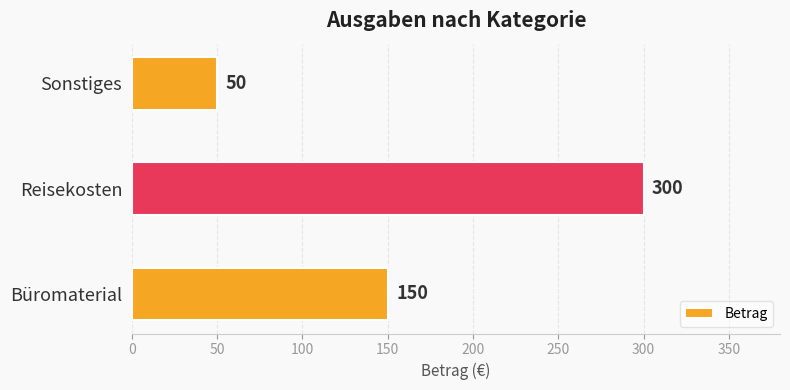

Reading bottom to top, extract all data points from this chart.

150	300	50